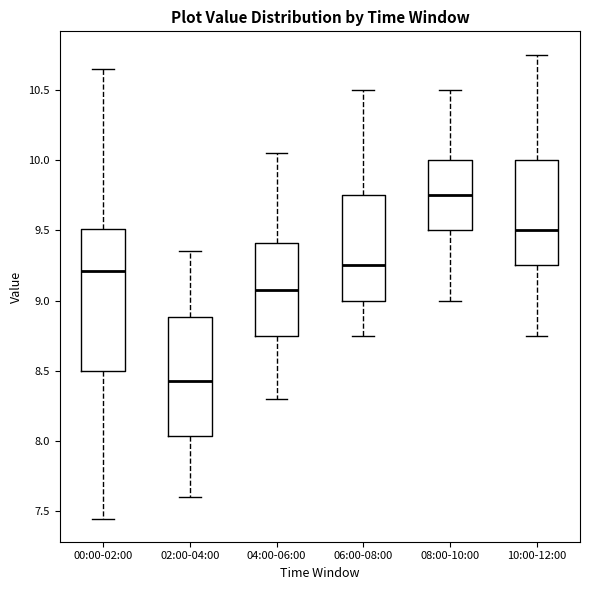

Reading left to right, read every box against the y-axis: the position of its median line, the range the box covers, and the ends of its whiskers. The values are not printed on the chart, so give them approximately, as read against the axis.

00:00-02:00: median 9.20, box 8.50 to 9.50, whiskers 7.45 to 10.65
02:00-04:00: median 8.45, box 8.05 to 8.90, whiskers 7.60 to 9.35
04:00-06:00: median 9.10, box 8.75 to 9.40, whiskers 8.30 to 10.05
06:00-08:00: median 9.25, box 9.00 to 9.75, whiskers 8.75 to 10.50
08:00-10:00: median 9.75, box 9.50 to 10.00, whiskers 9.00 to 10.50
10:00-12:00: median 9.50, box 9.25 to 10.00, whiskers 8.75 to 10.75